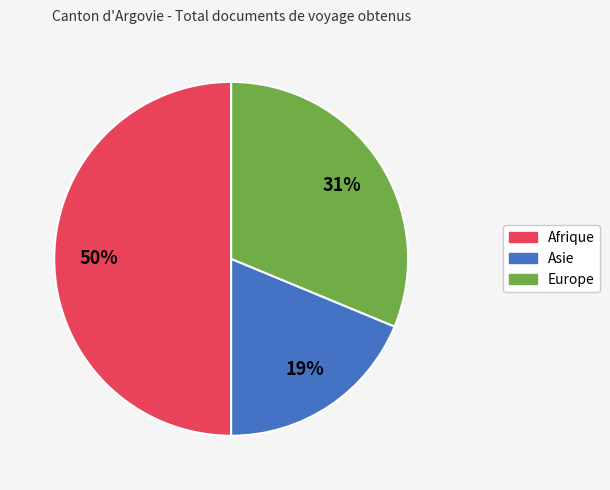

What is the smallest slice in the pie chart?

Asie